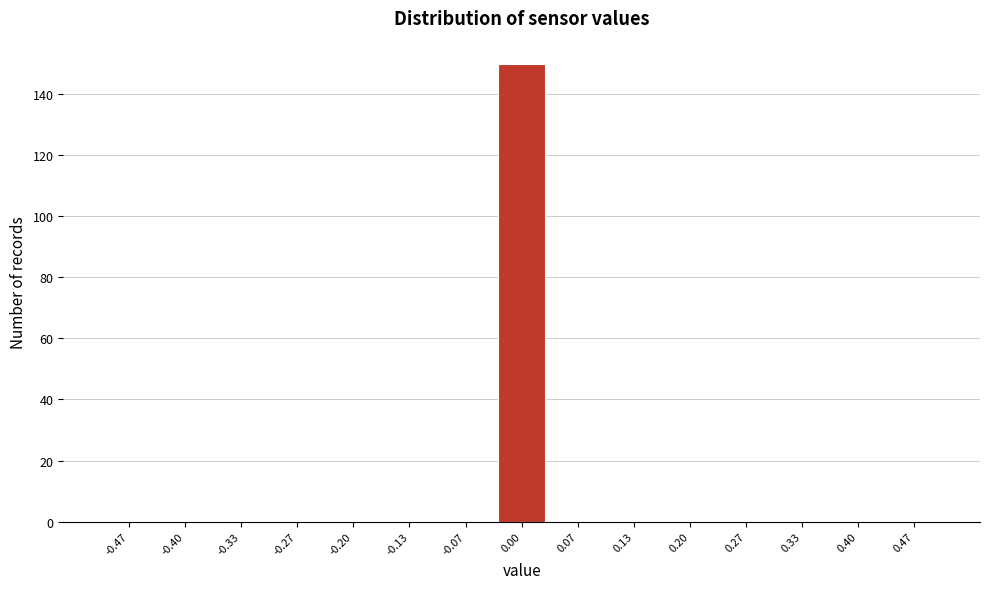

Reading left to right, transcribe this chart: for each bar, give the range it covers on the x-axis and its height. Neither the bar edges nor the heights are printed on the chart, so give them approximately, as read against the axes.

-0.50 to -0.43: 0
-0.43 to -0.37: 0
-0.37 to -0.30: 0
-0.30 to -0.23: 0
-0.23 to -0.17: 0
-0.17 to -0.10: 0
-0.10 to -0.03: 0
-0.03 to 0.03: 150
0.03 to 0.10: 0
0.10 to 0.17: 0
0.17 to 0.23: 0
0.23 to 0.30: 0
0.30 to 0.37: 0
0.37 to 0.43: 0
0.43 to 0.50: 0